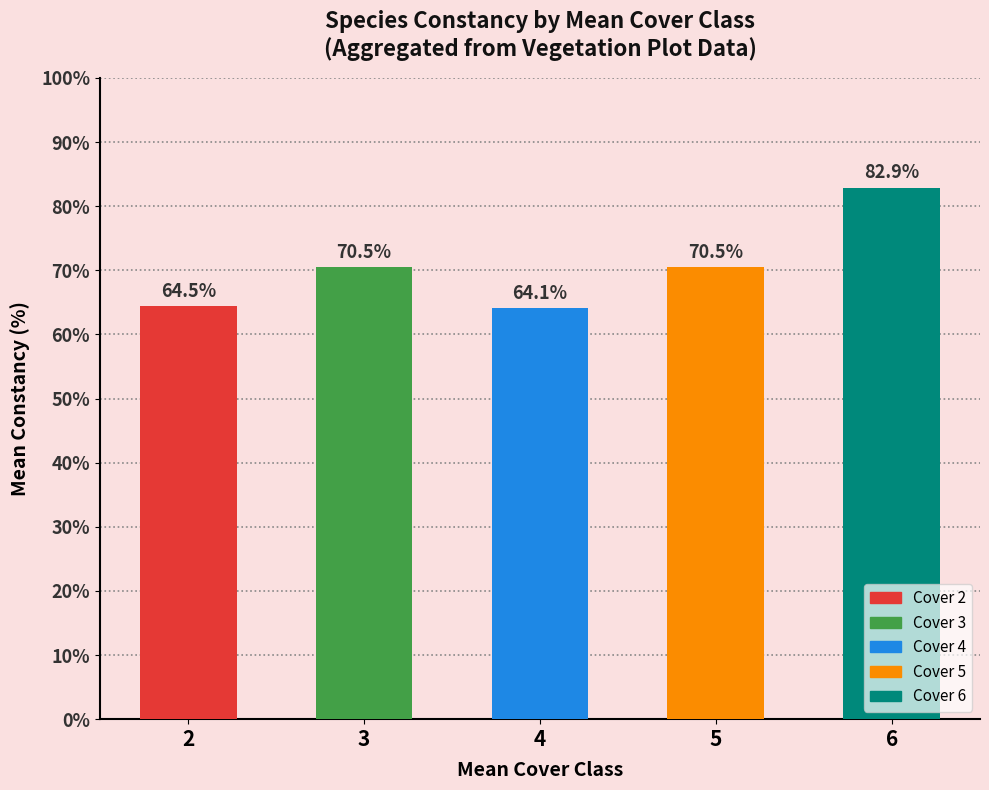

What is the minimum value shown in the chart?

64.1